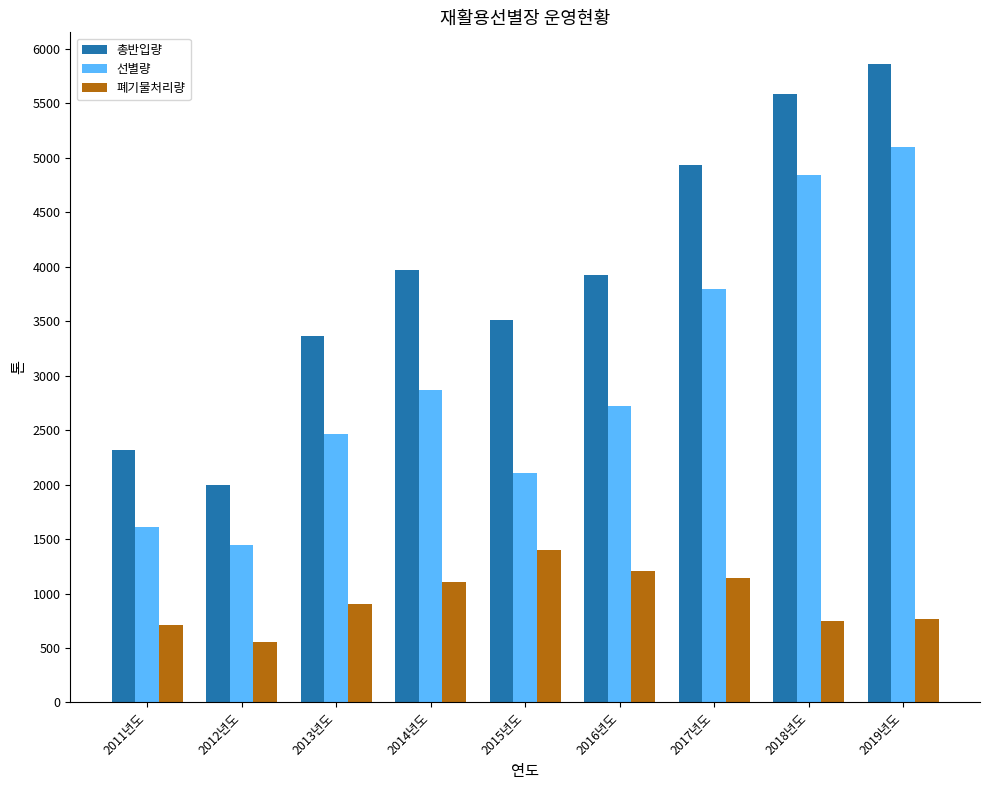

At which label is 폐기물처리량 closest to 976?

2013년도